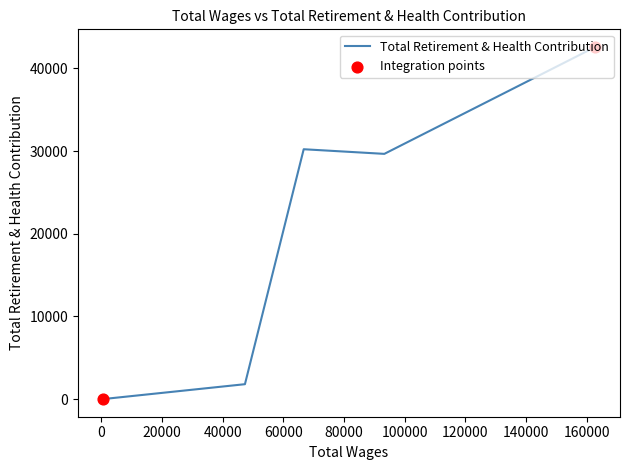

Which has a higher value, 66683.0 or 93259.0?

66683.0